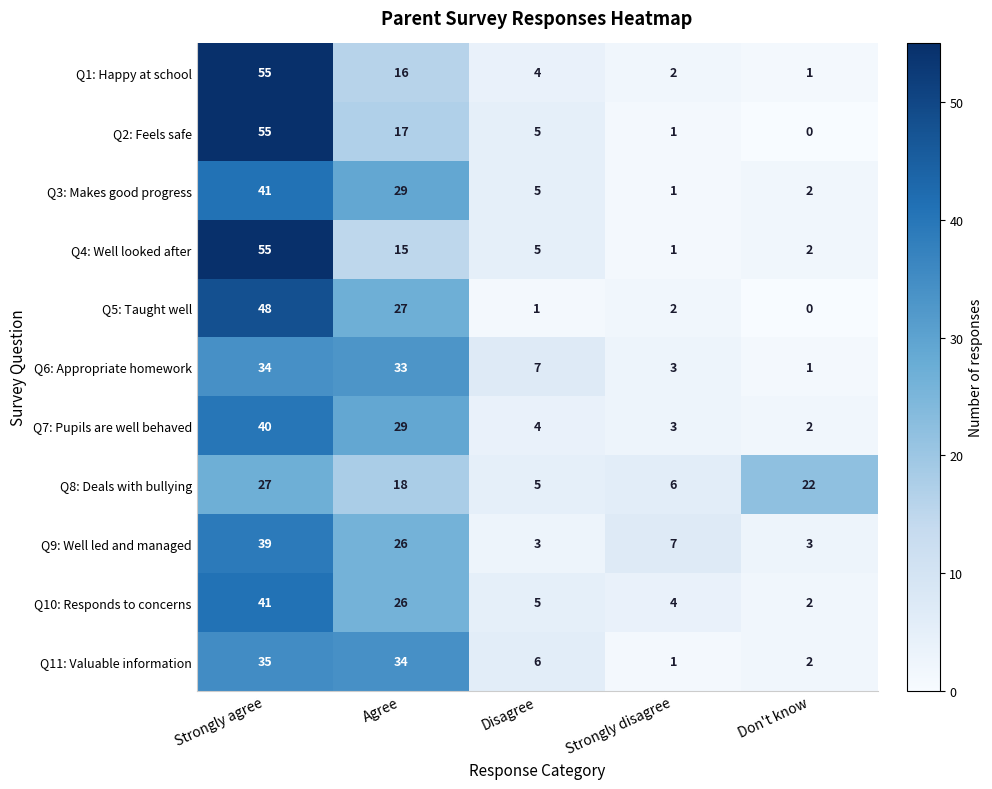

What is the greatest value displayed?

55